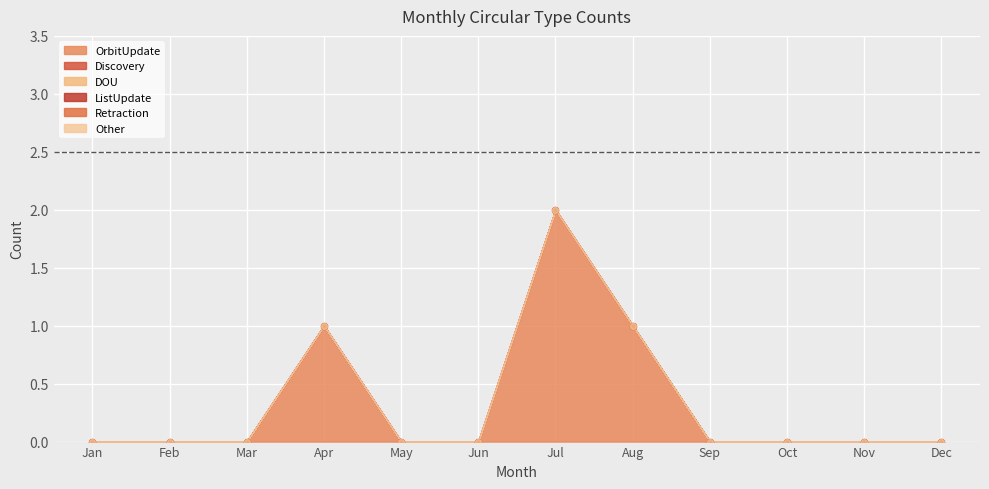

Which series has the largest Y range (max minus min)?

OrbitUpdate